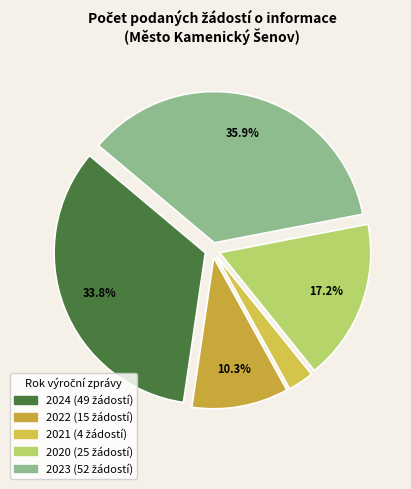

Combined, what portion of the pie is 2021 and 2022?

13.1%